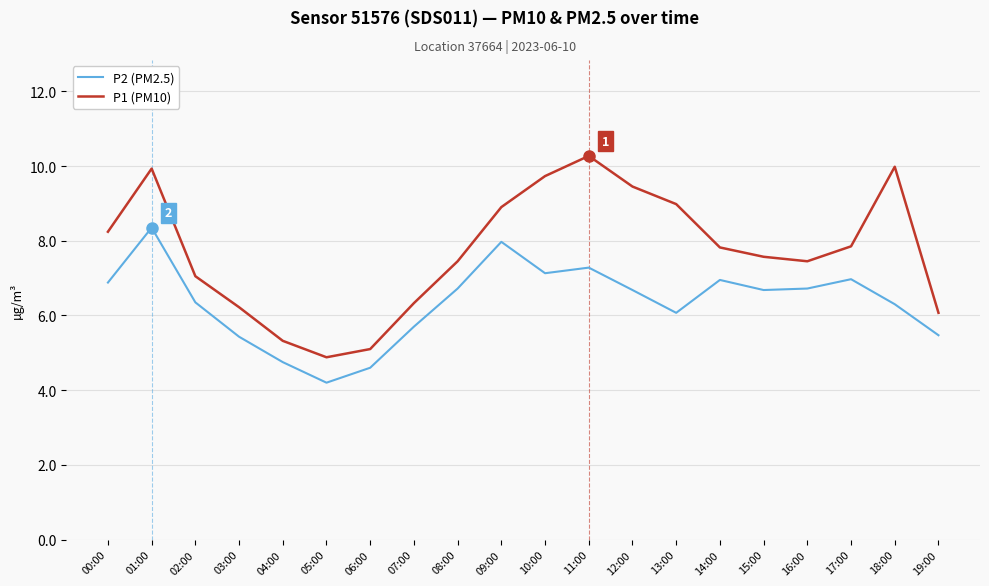

True or false: P2 (PM2.5) and P1 (PM10) intersect in this chart.

False